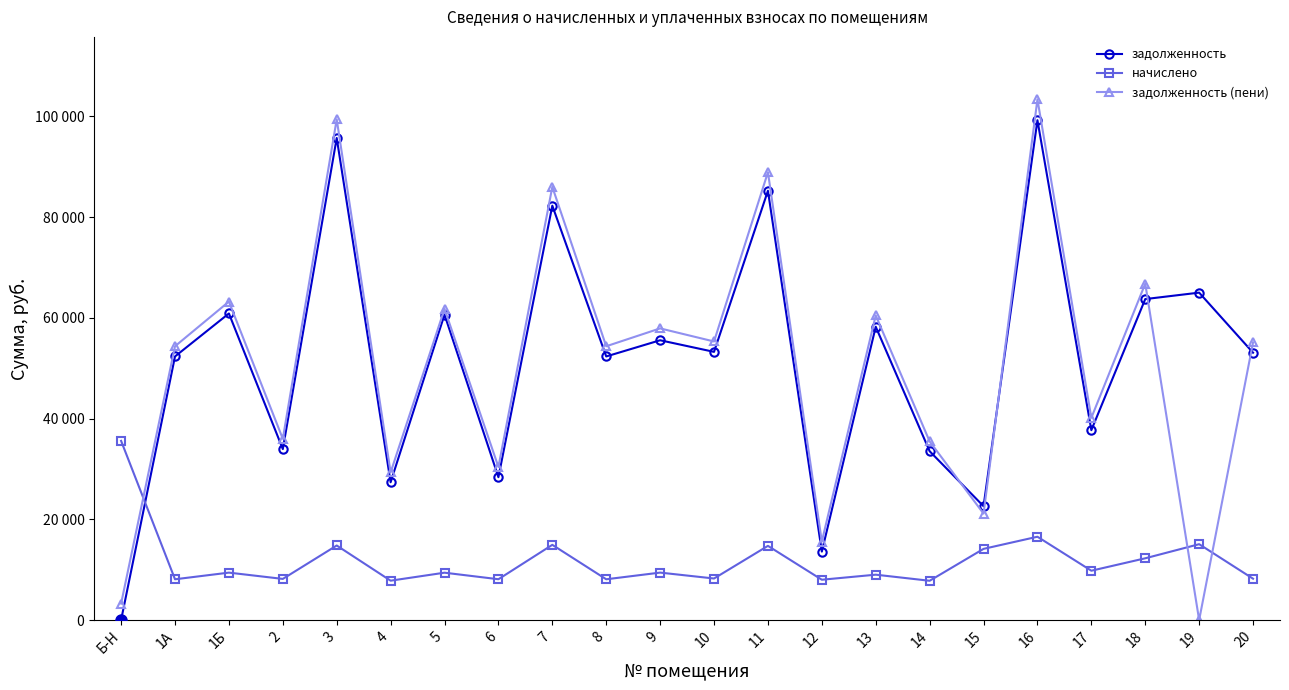

What is the sum of the задолженность (пени) values at 15 and 7?

107148.6